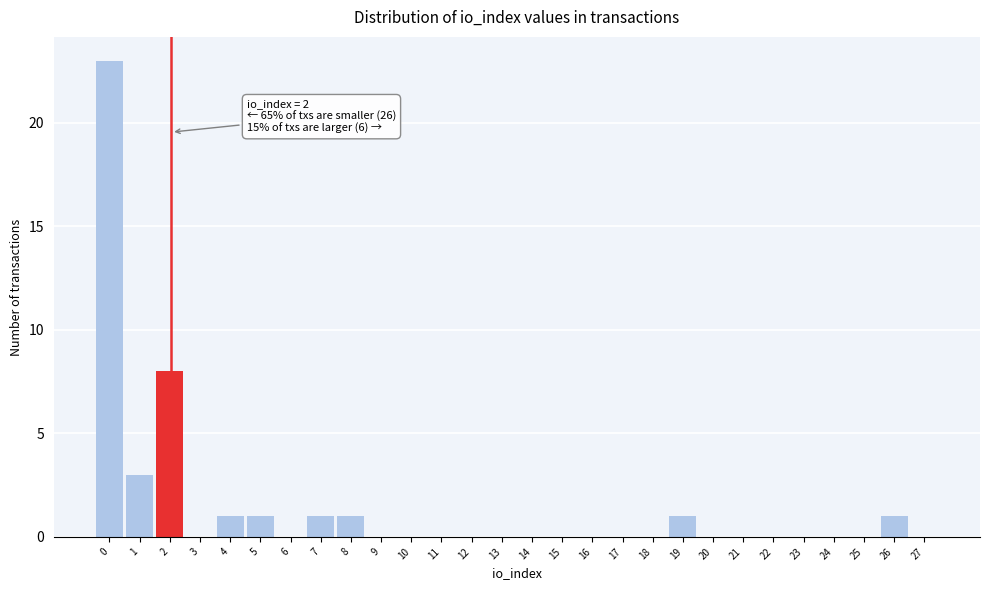

Reading left to right, extract all data points from this chart.

0=23	1=3	2=8	3=0	4=1	5=1	6=0	7=1	8=1	9=0	10=0	11=0	12=0	13=0	14=0	15=0	16=0	17=0	18=0	19=1	20=0	21=0	22=0	23=0	24=0	25=0	26=1	27=0